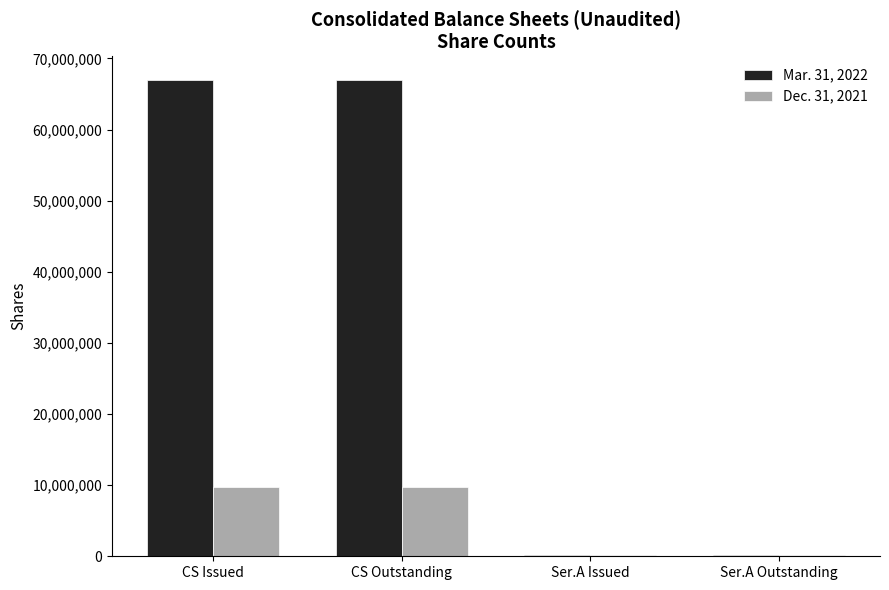

Is it true that Mar. 31, 2022 equals 66965933 at CS Outstanding?

True